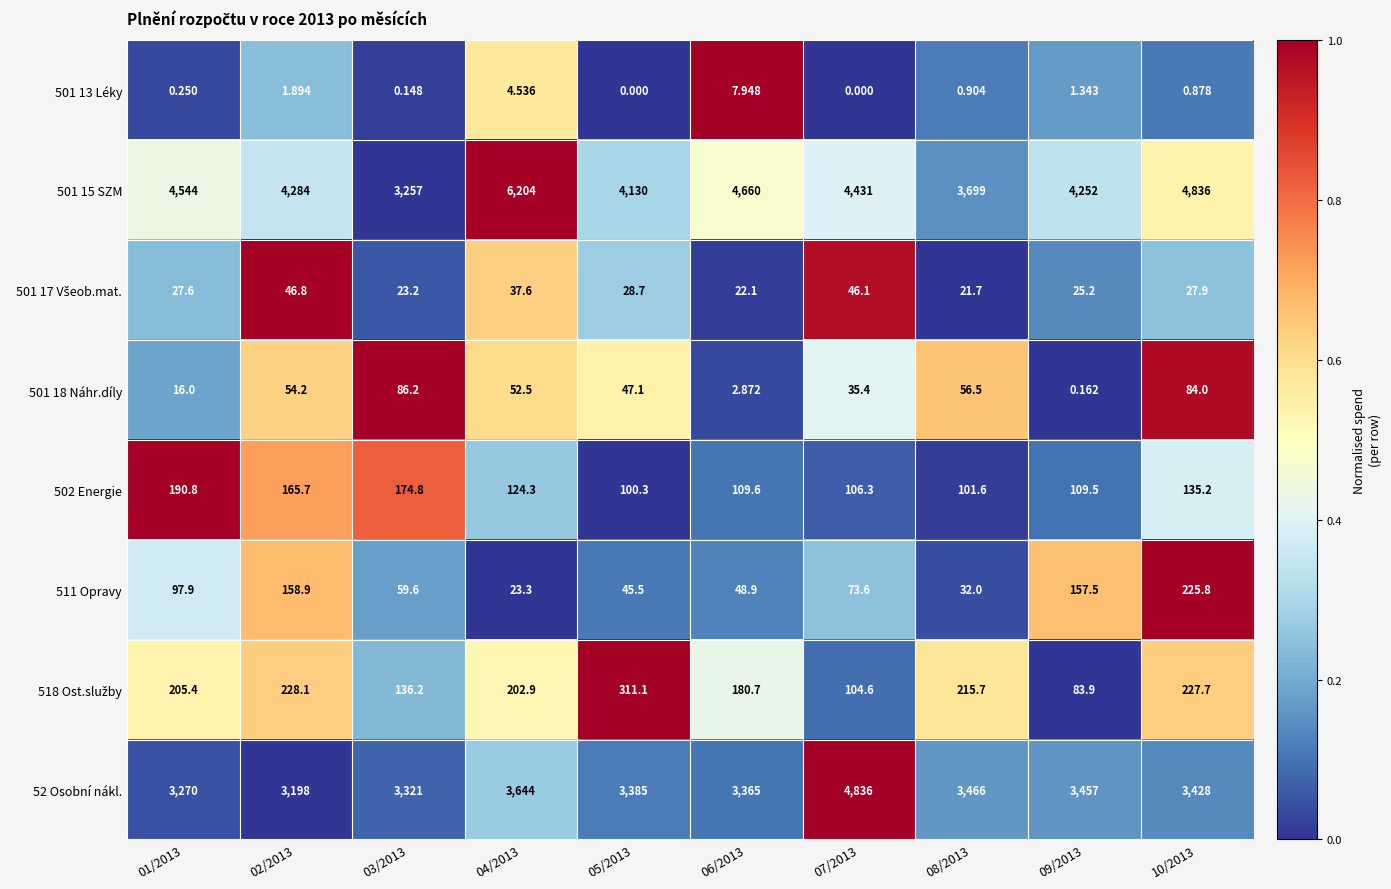

Is the value of 502 Energie at 09/2013 greater than the value of 501 15 SZM at 01/2013?

No